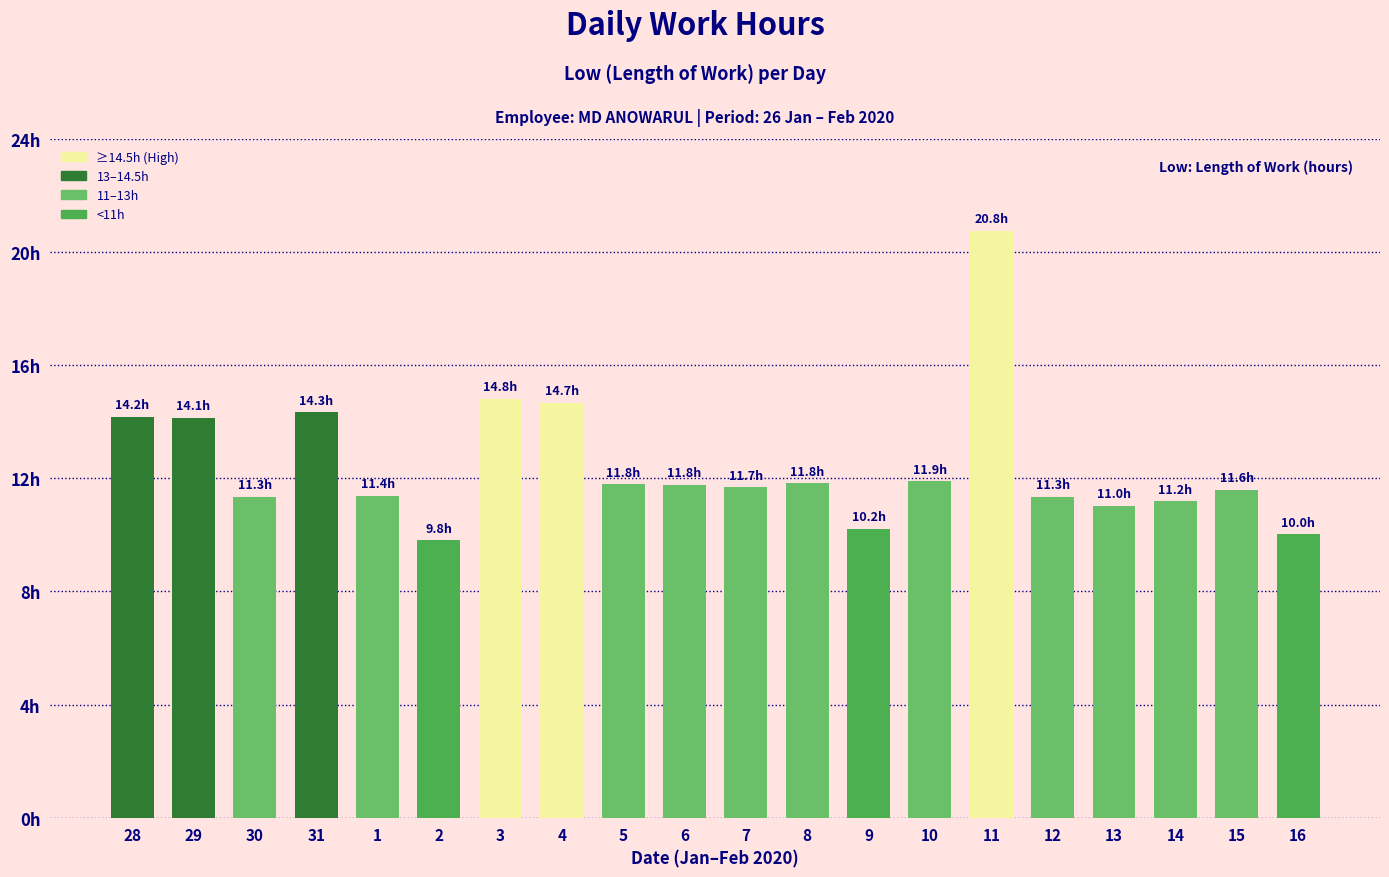

Does the chart contain any negative values?

No